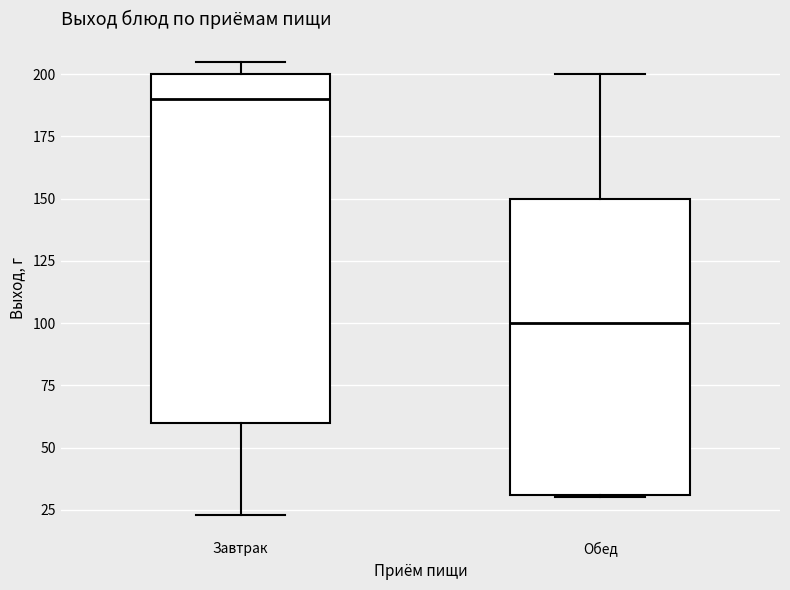

Reading left to right, read every box against the y-axis: the position of its median line, the range the box covers, and the ends of its whiskers. The values are not printed on the chart, so give them approximately, as read against the axis.

Завтрак: median 190, box 60 to 200, whiskers 25 to 205
Обед: median 100, box 30 to 150, whiskers 30 to 200